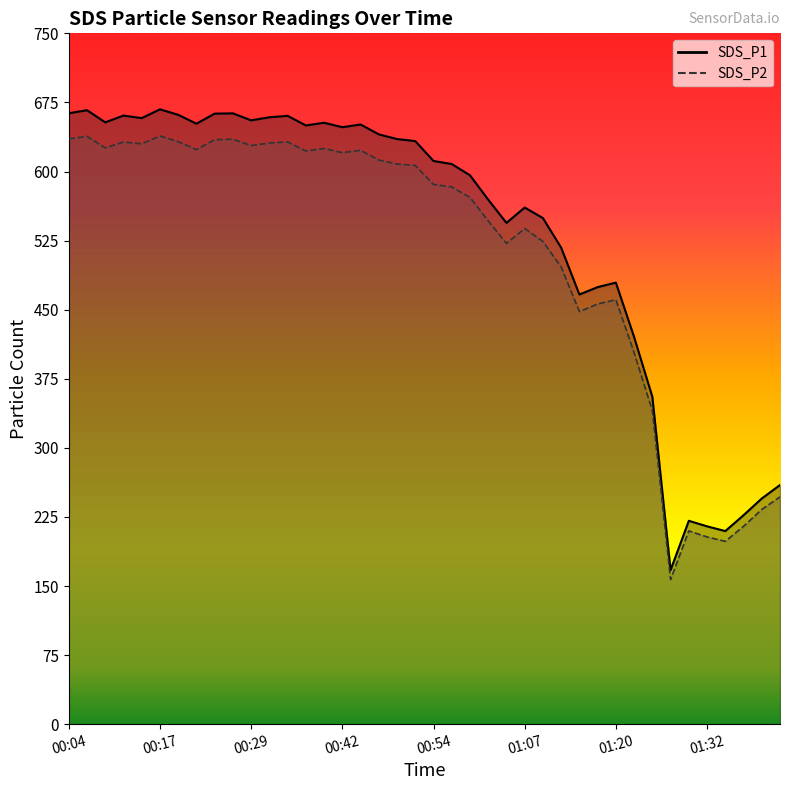

Which series has the largest total across all categories?

SDS_P1